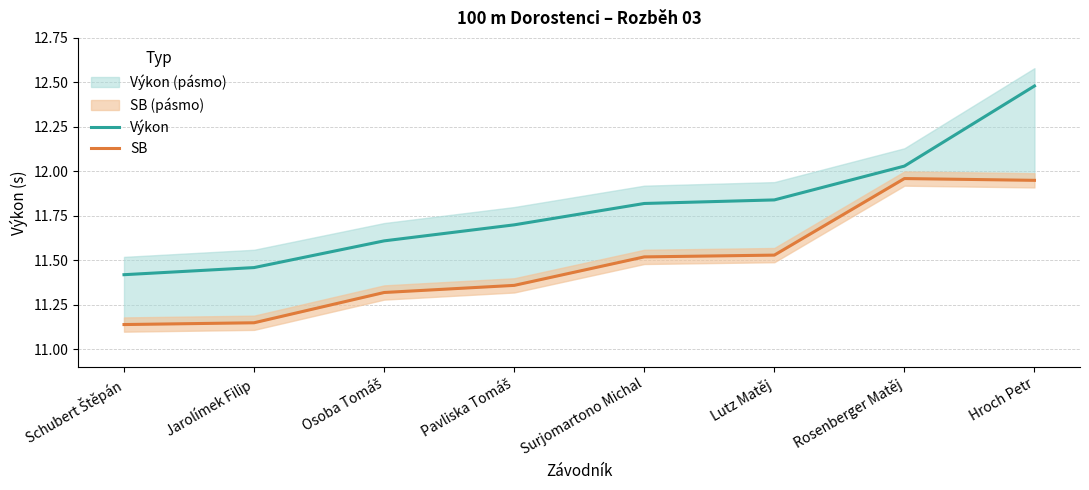

Does the chart display data point markers on the line(s)?

No